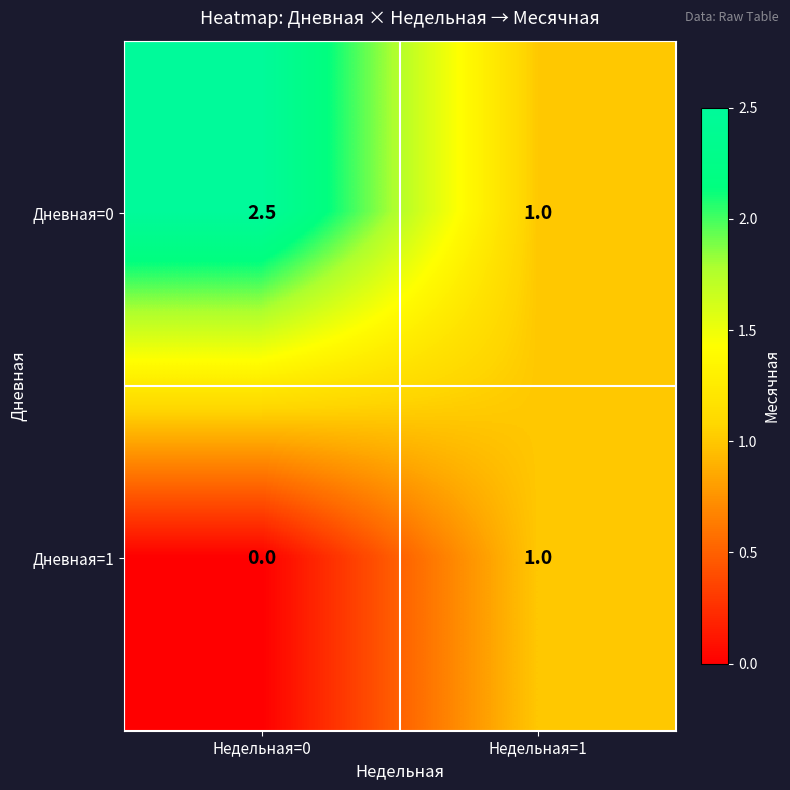

Rank the series by their average value, from lowest to highest.

Дневная=1, Дневная=0